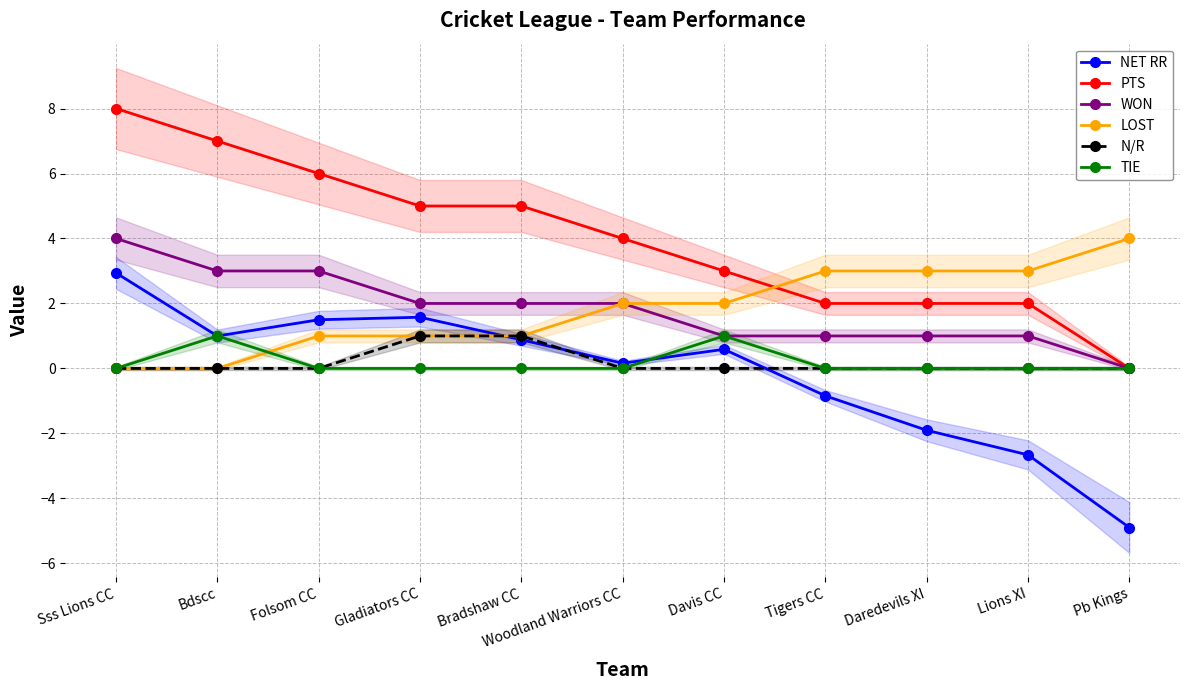

What is the difference between the maximum and minimum values in the LOST series?

4.0